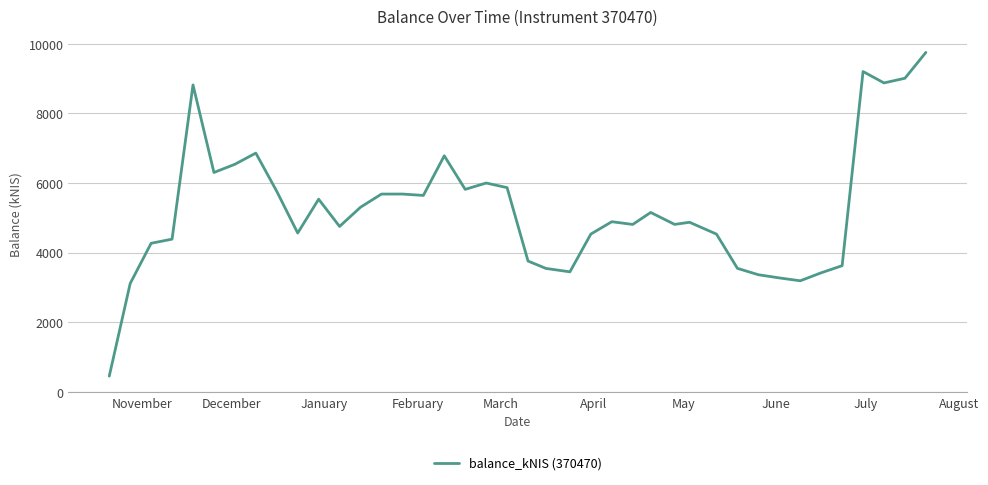

What is the difference between the maximum and minimum values?

9300.4